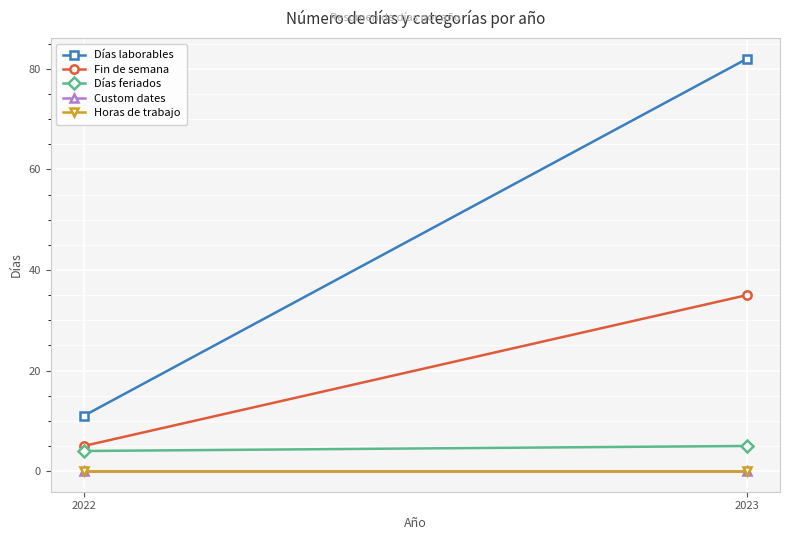

What is the value of the Días feriados point at the 1st from the left?

4